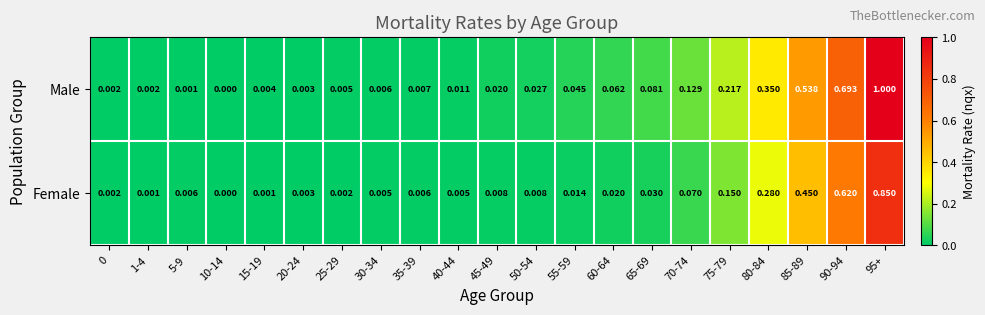

Is the value of Female at 20-24 greater than the value of Male at 10-14?

Yes